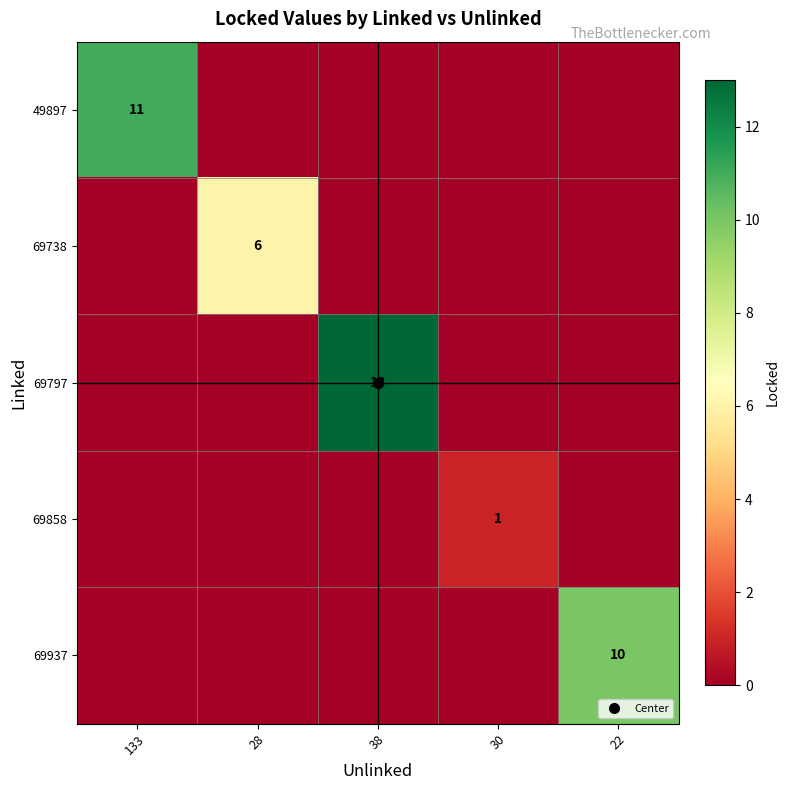

How many distinct data groups are displayed?

5